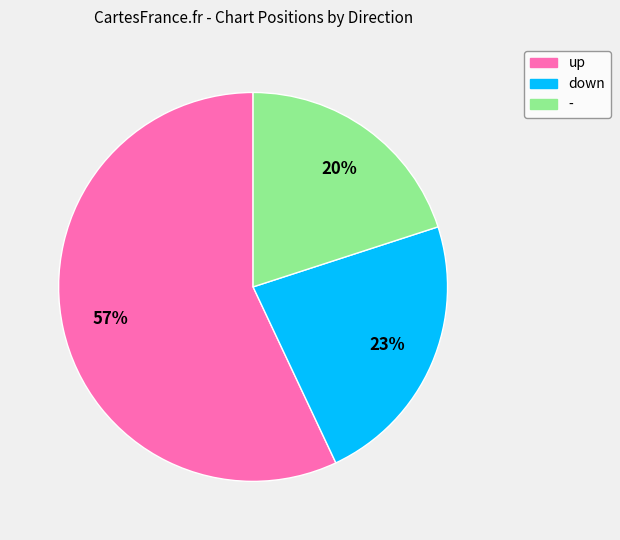

To the nearest percent, what percentage of the pie is down?

23%